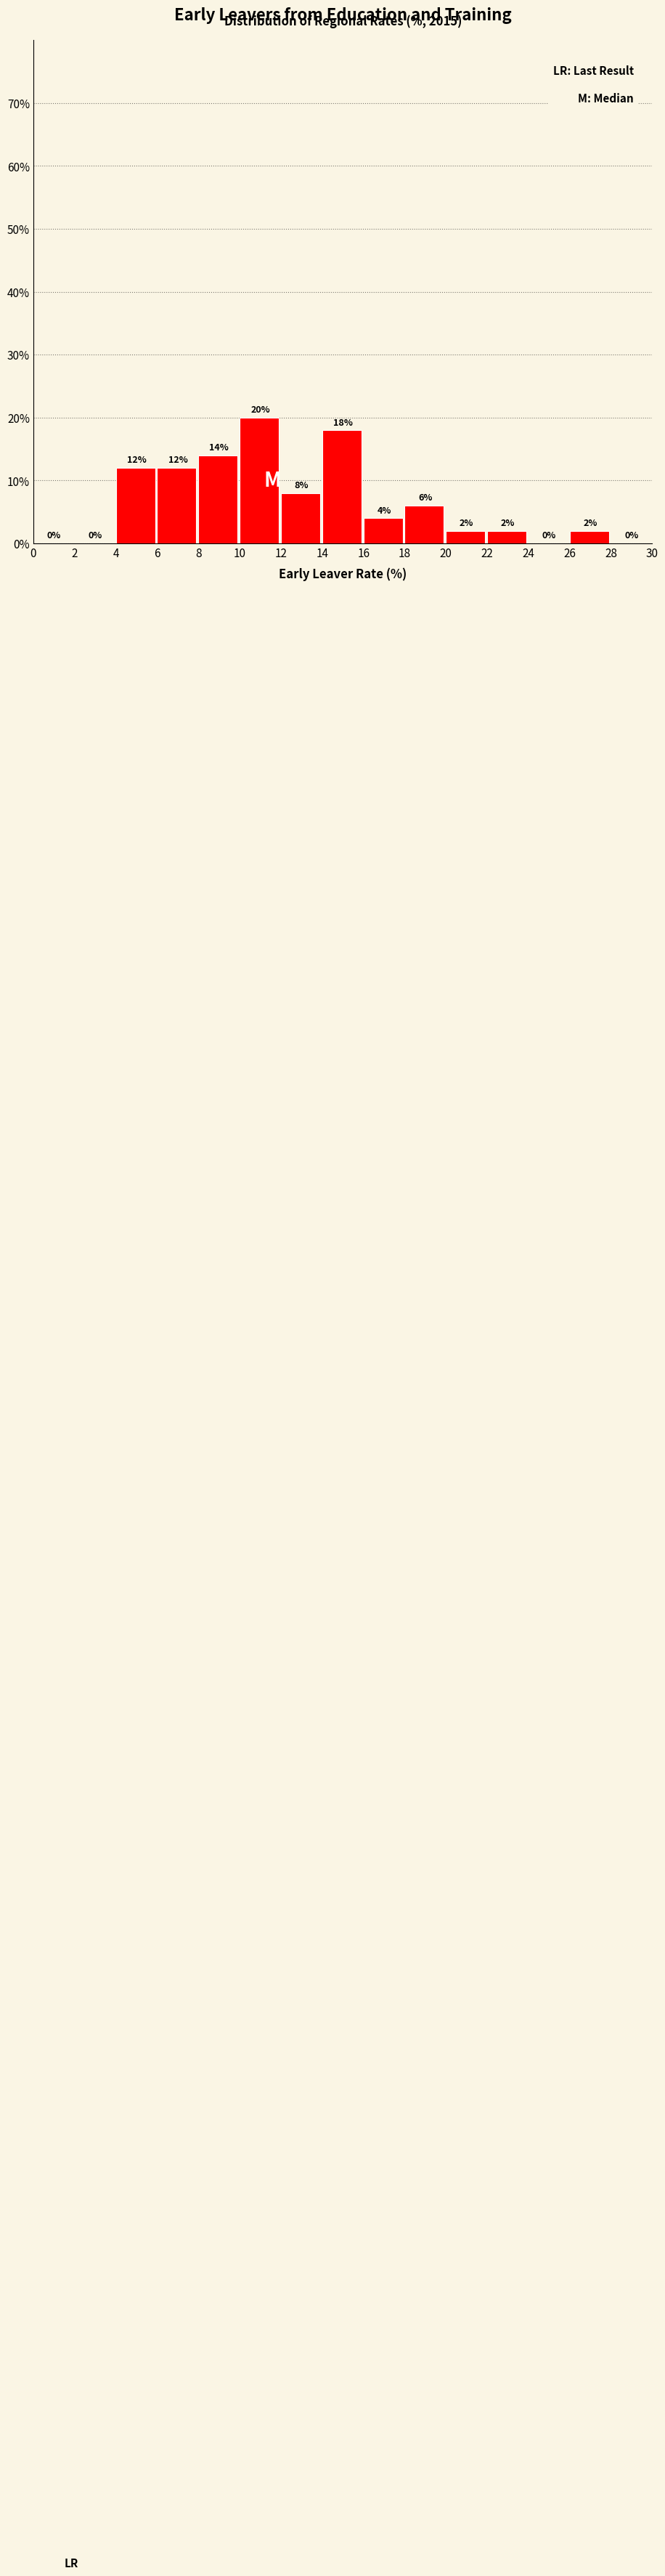

Over which range of the x-axis is the bar tallest?

10 to 12